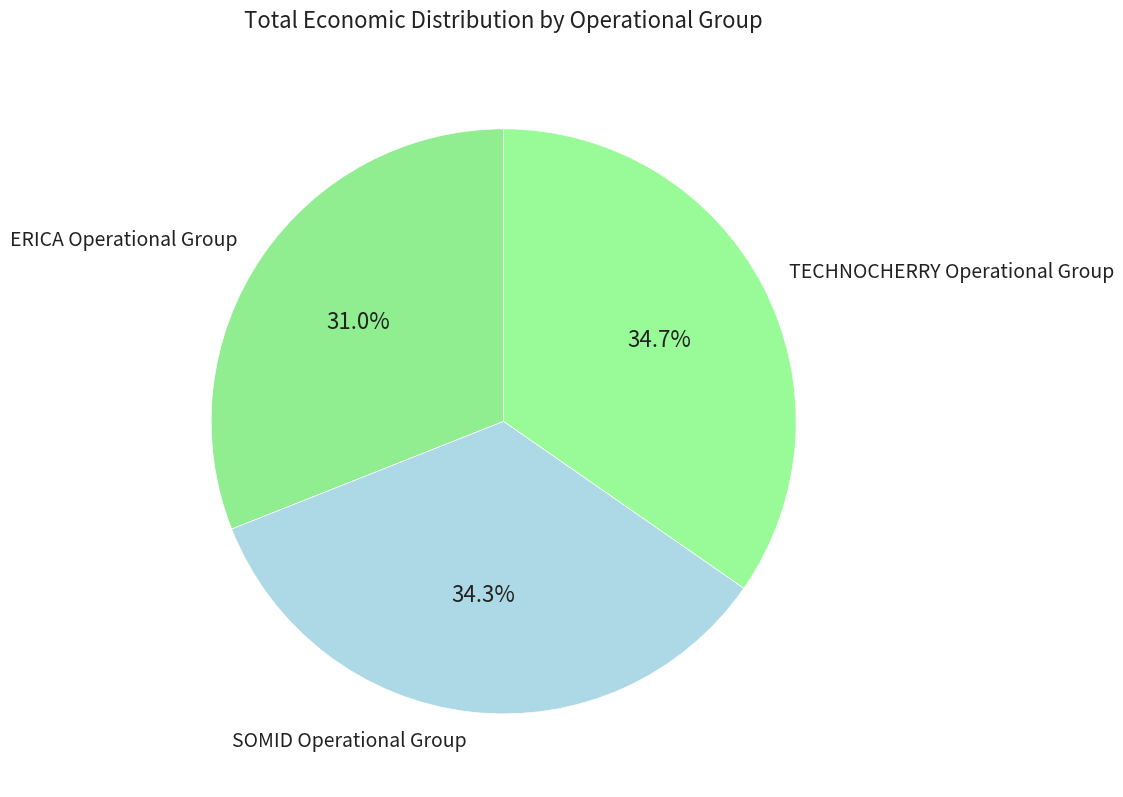

Approximately how many times larger is the value at SOMID Operational Group compared to TECHNOCHERRY Operational Group?

1.0